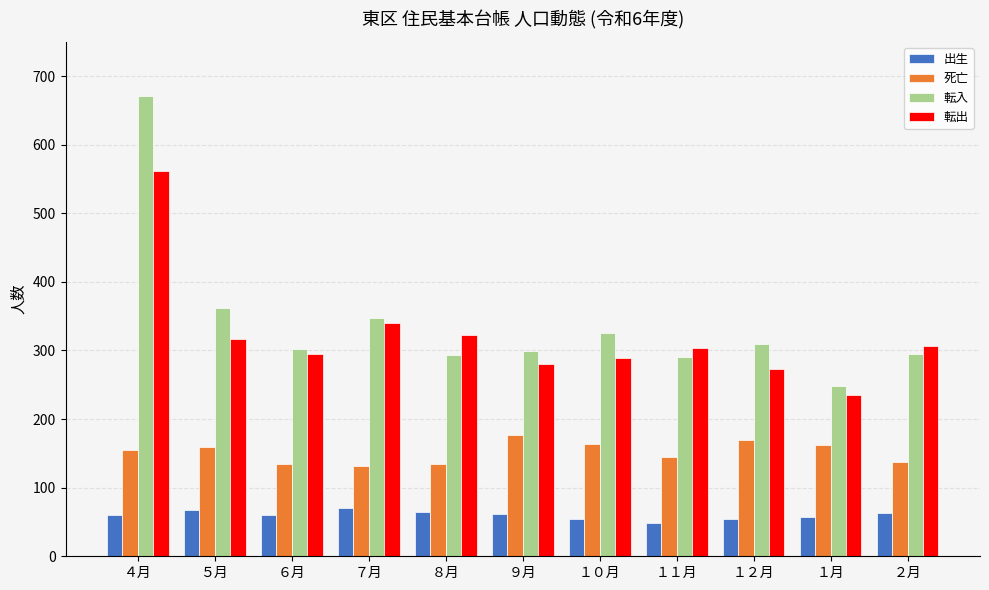

How many series are shown in this chart?

4